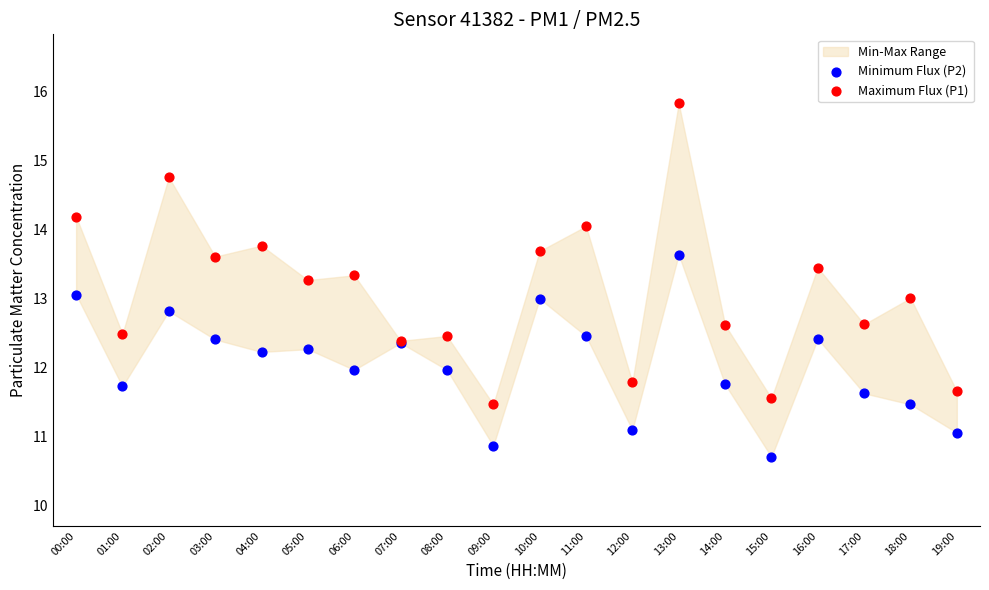

Which series contains the highest Y value?

Maximum Flux (P1)